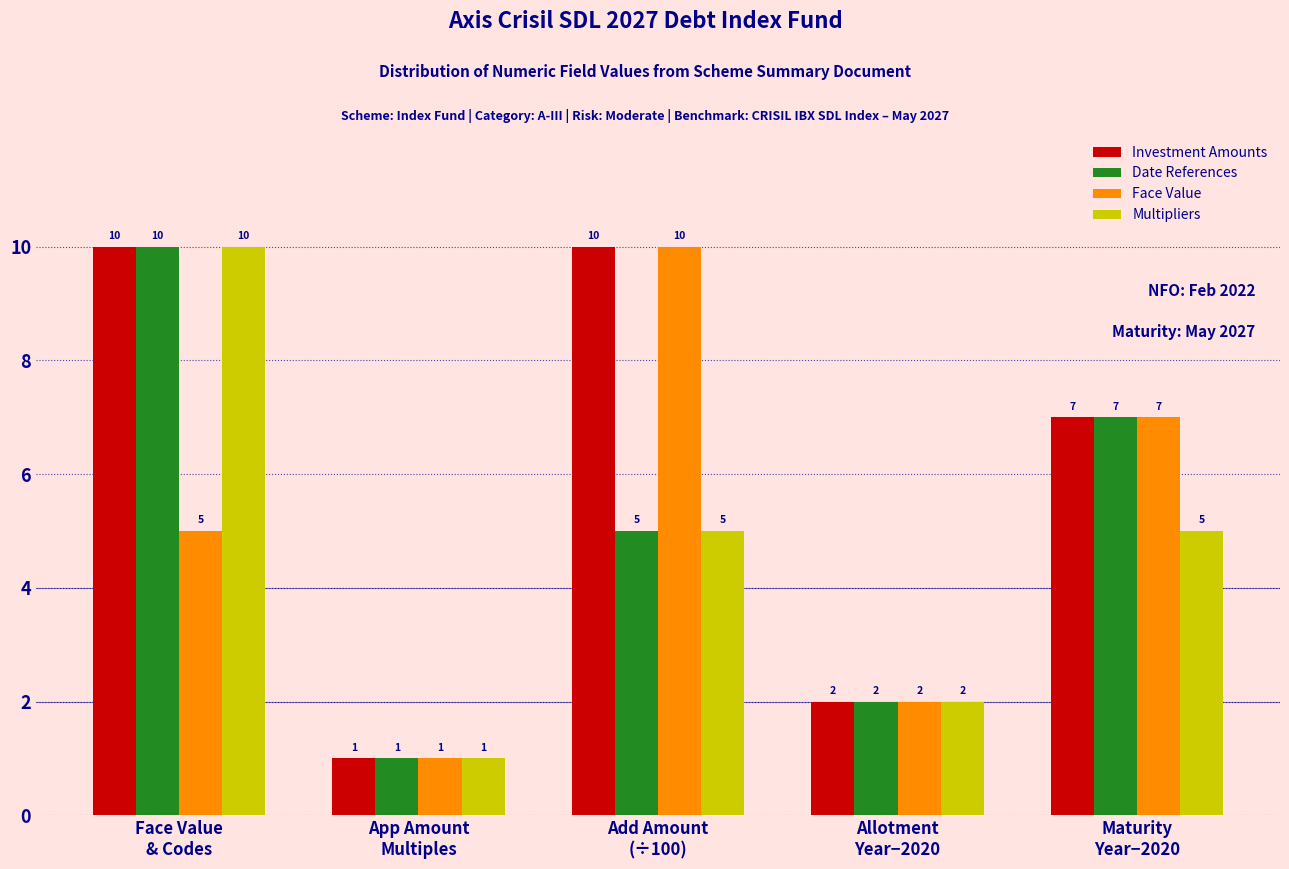

Reading left to right, transcribe all the data shown in this chart.

Investment Amounts: 10	1	10	2	7
Date References: 10	1	5	2	7
Face Value: 5	1	10	2	7
Multipliers: 10	1	5	2	5